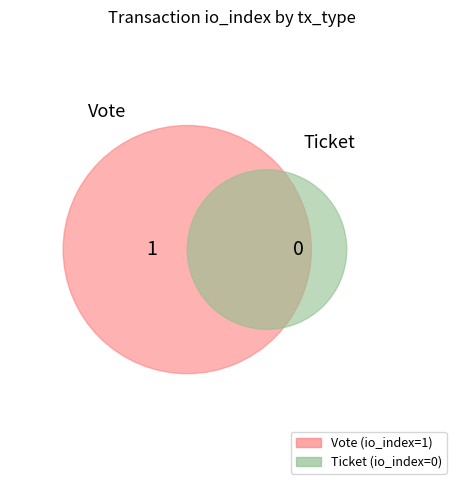

Which category has the smallest portion of the pie?

Ticket